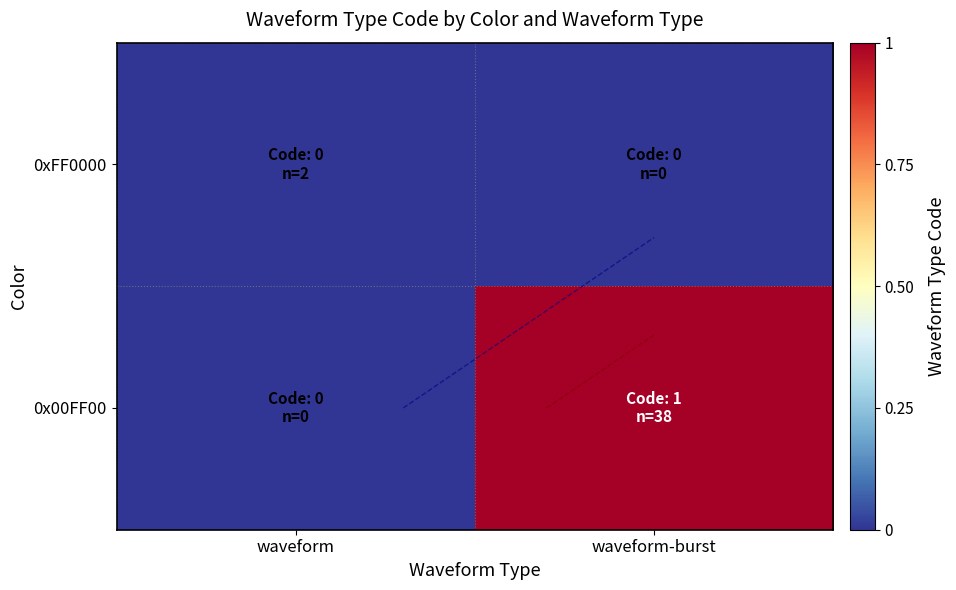

At waveform-burst, list the series in order from smallest to largest.

0xFF0000, 0x00FF00